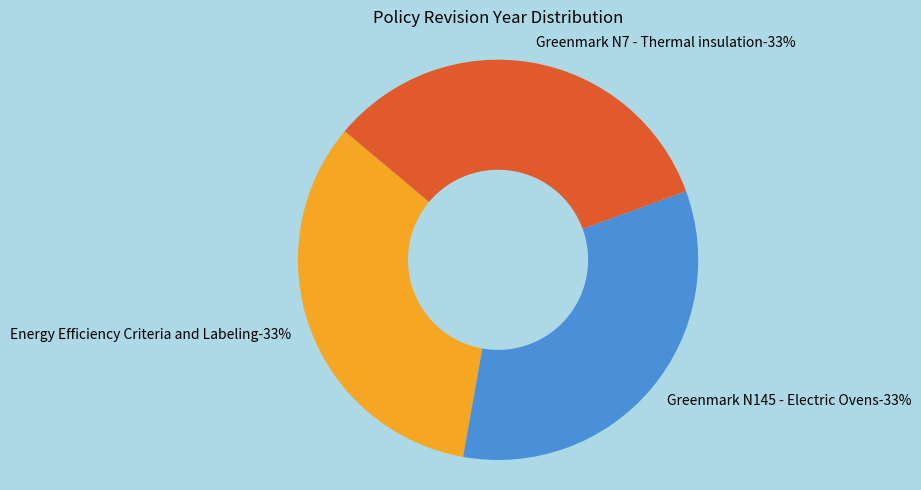

Does any single category account for the majority?

No